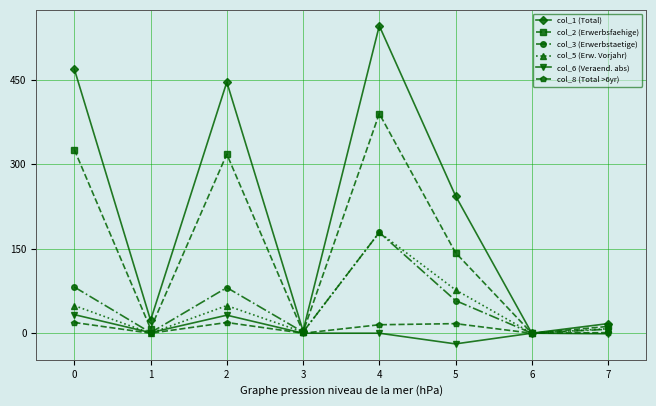

What are all the series names shown in the legend?

col_1 (Total), col_2 (Erwerbsfaehige), col_3 (Erwerbstaetige), col_5 (Erw. Vorjahr), col_6 (Veraend. abs), col_8 (Total >6yr)